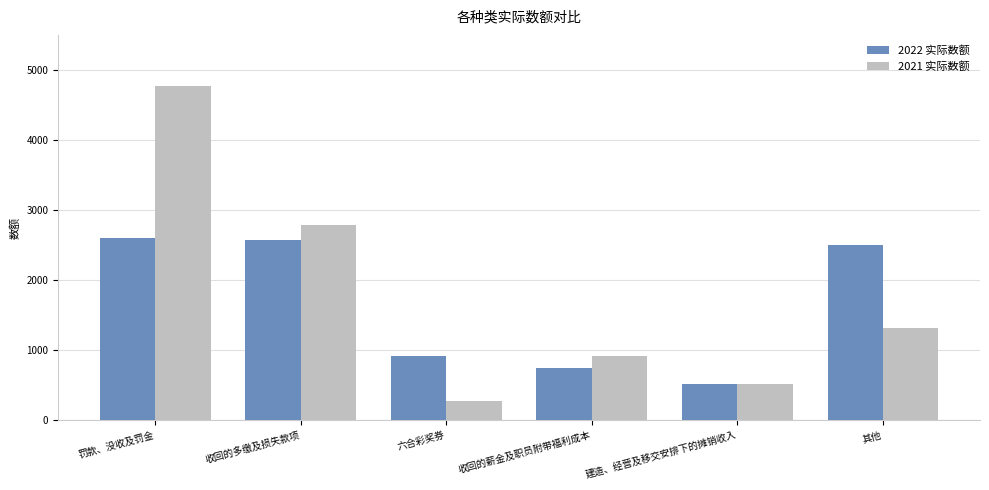

What is the label of the 6th bar from the right?

罚款、没收及罚金